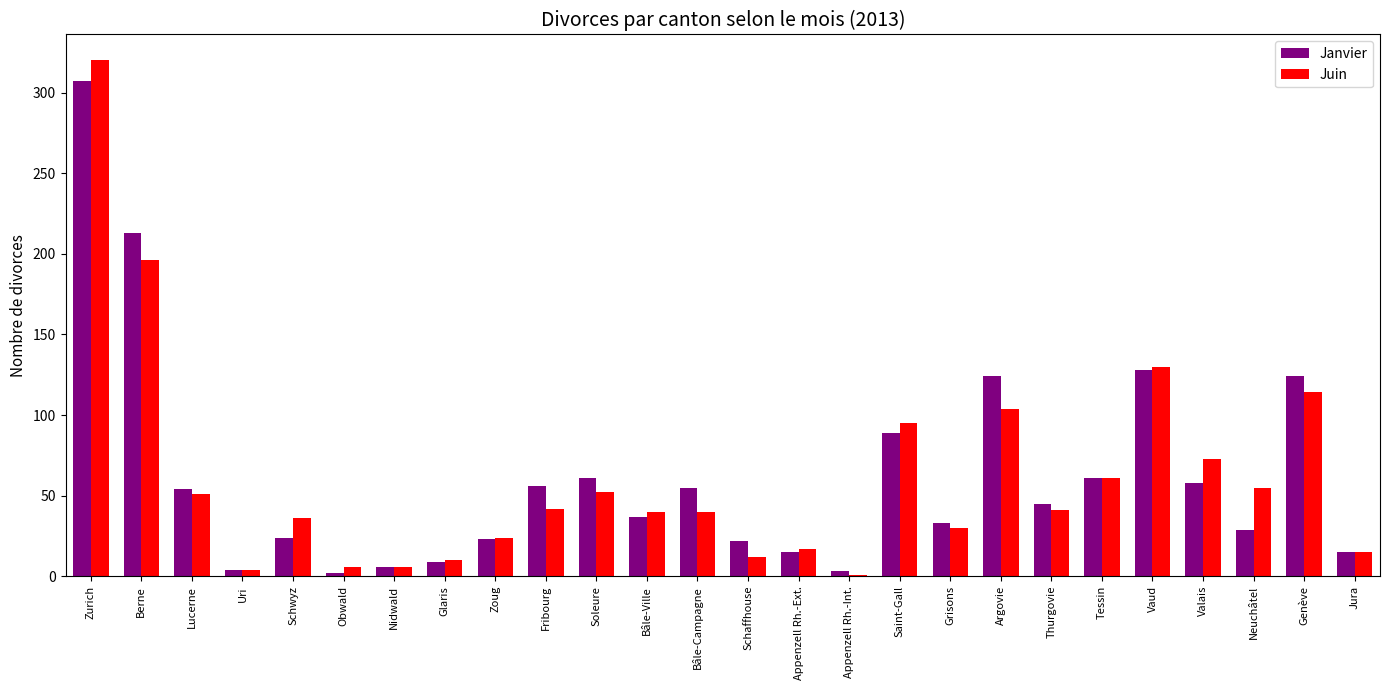

Is the value of Juin at Tessin greater than the value of Janvier at Jura?

Yes